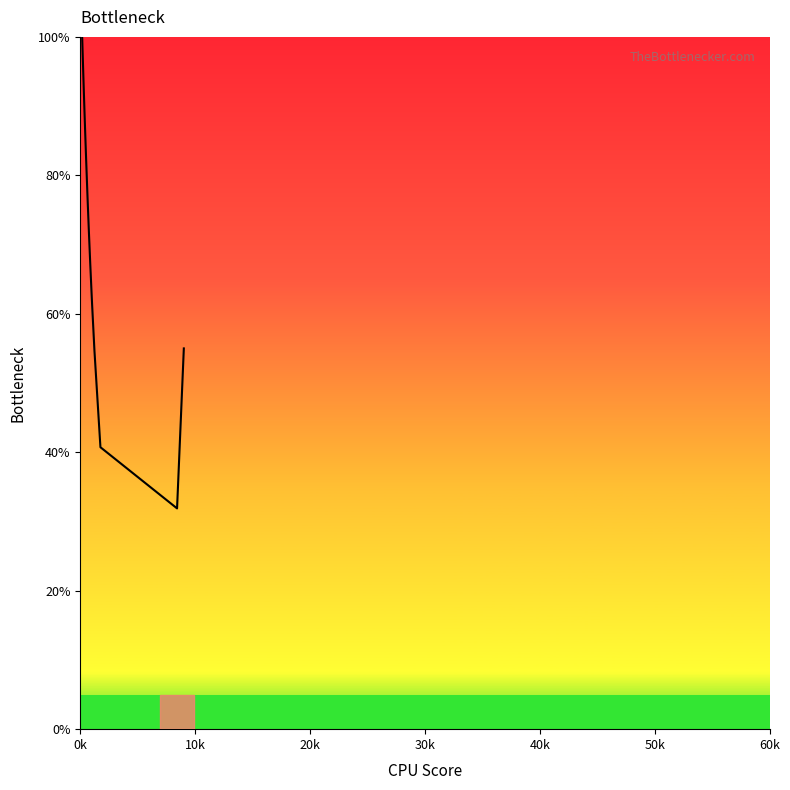

What is the maximum value shown in the chart?

100.0